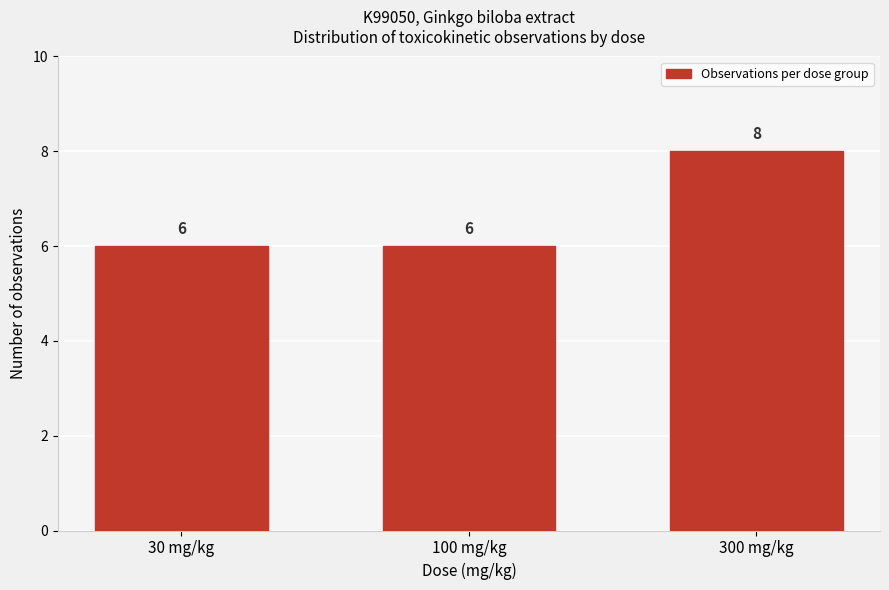

Reading right to left, list all the values displayed in this chart.

8	6	6